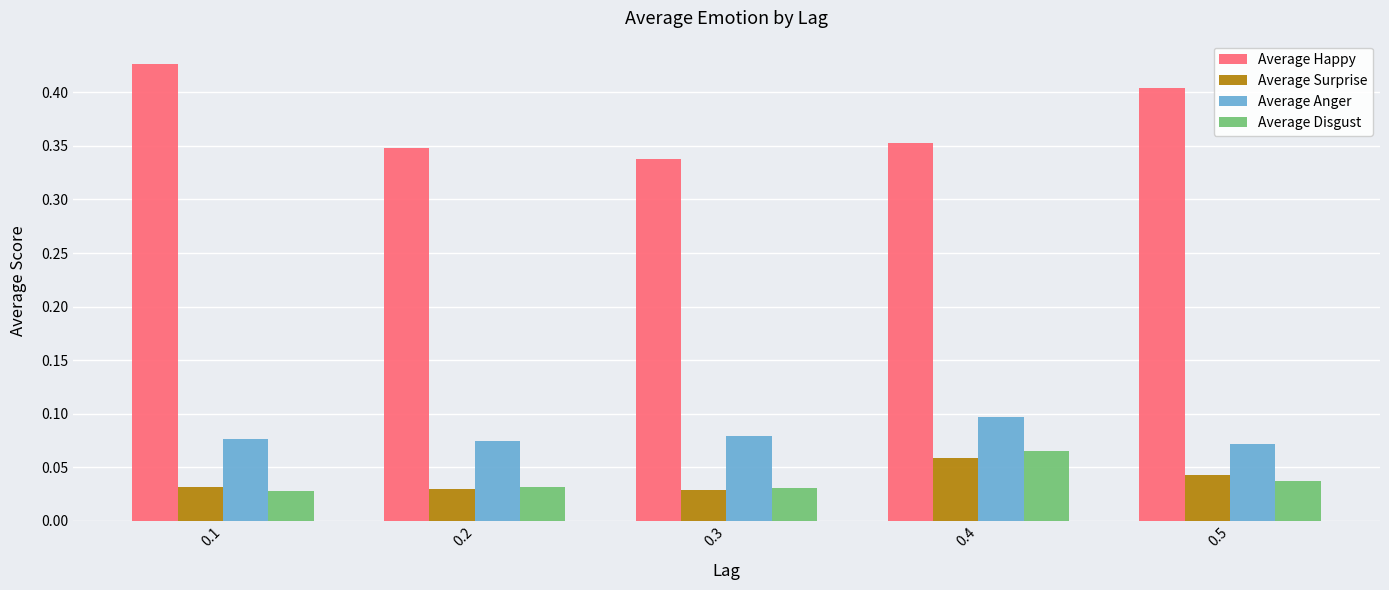

Are the bars grouped side by side (vs. stacked)?

Yes